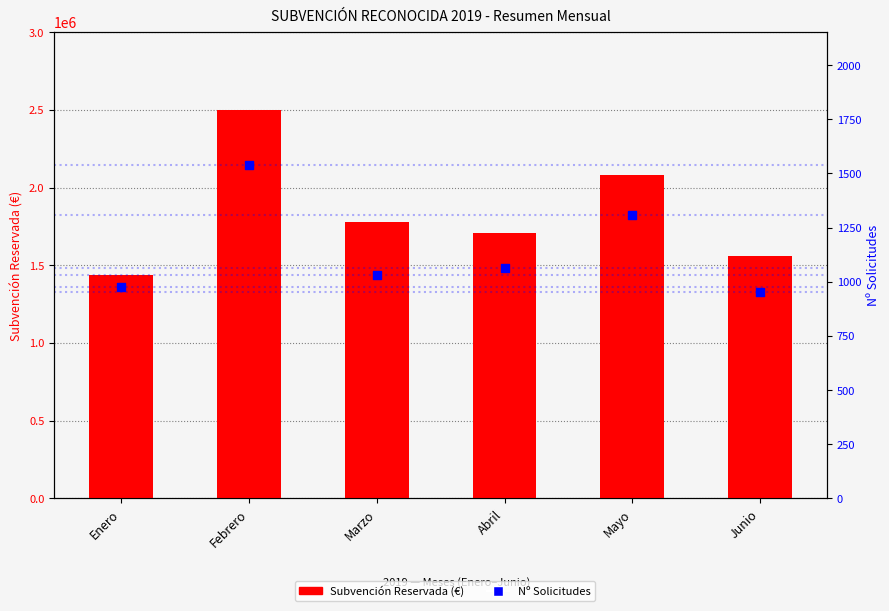

Which series contains the highest Y value?

Subvención Reservada (€)